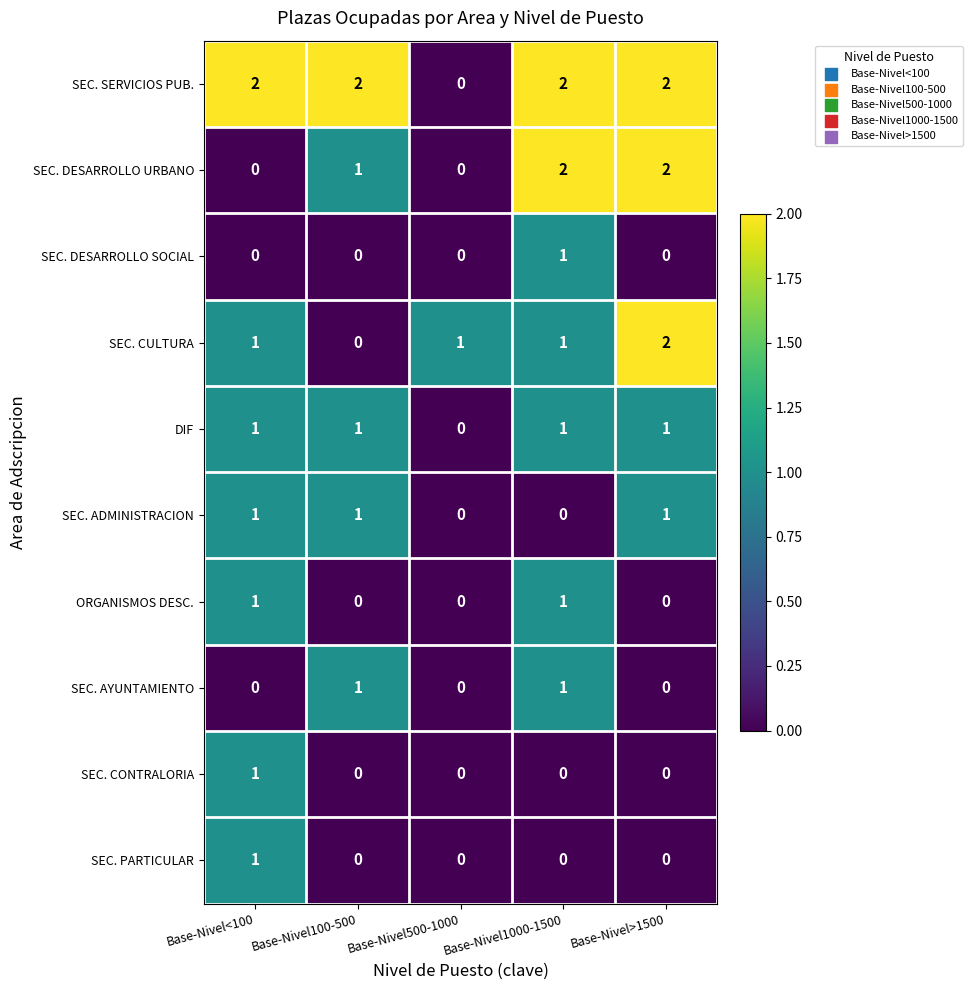

How many SEC. SERVICIOS PUB. values are between 2 and 3?

4